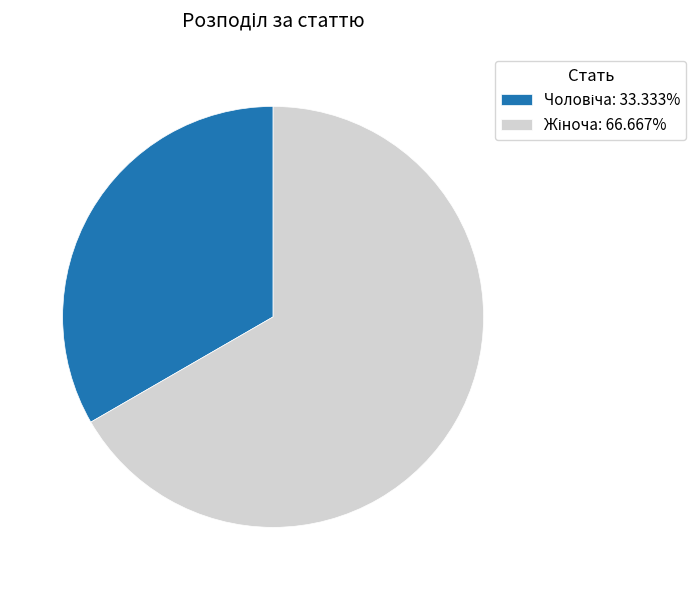

Is there a majority slice in this chart?

Yes